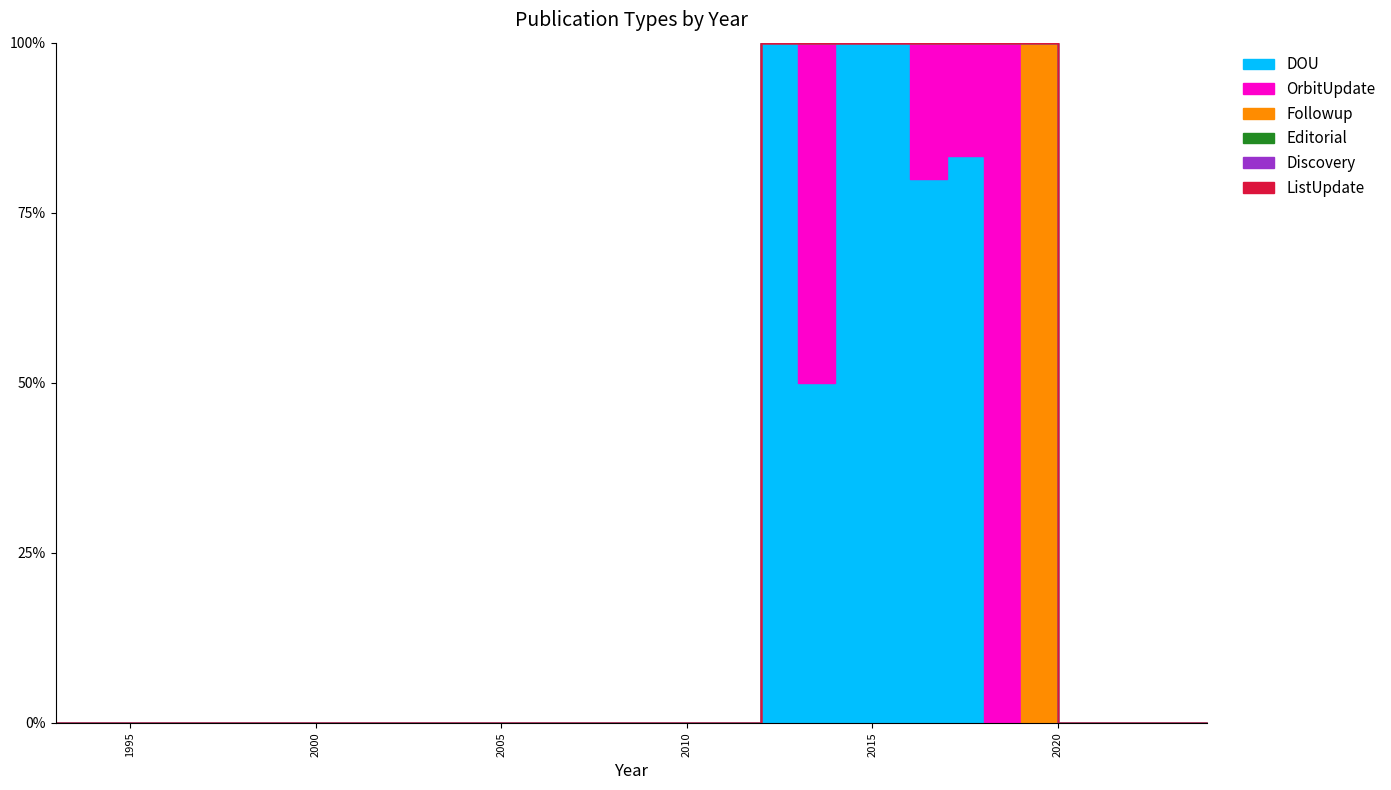

True or false: Discovery and ListUpdate intersect in this chart.

False